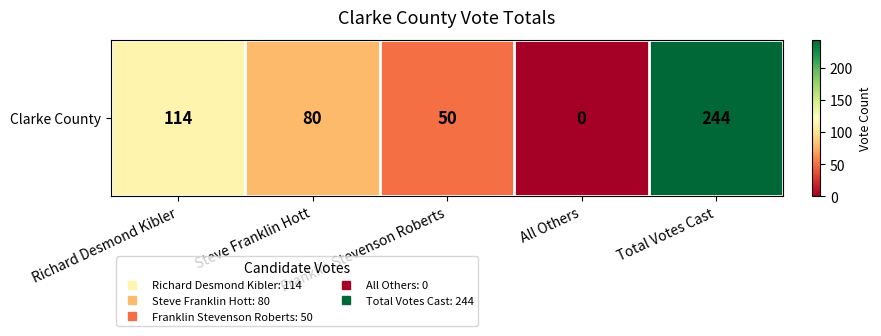

How many data points are less than 80?

2